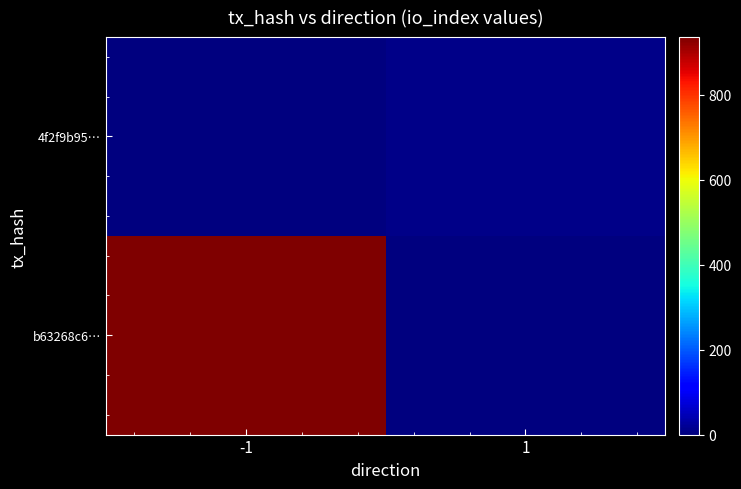

Reading left to right, transcribe all the data shown in this chart.

b63268c6…: -1=936	1=0
4f2f9b95…: -1=0	1=8